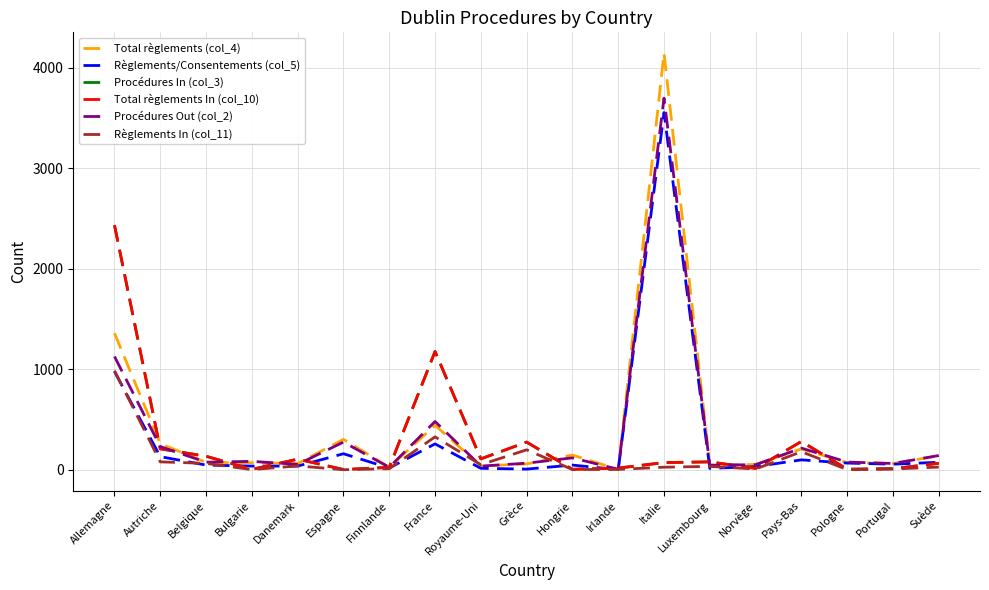

The value of Règlements/Consentements (col_5) at Espagne is 159. True or false?

True